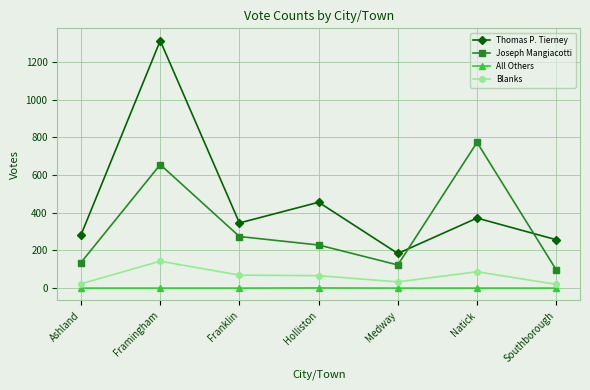

True or false: Blanks and Thomas P. Tierney cross at least once.

False